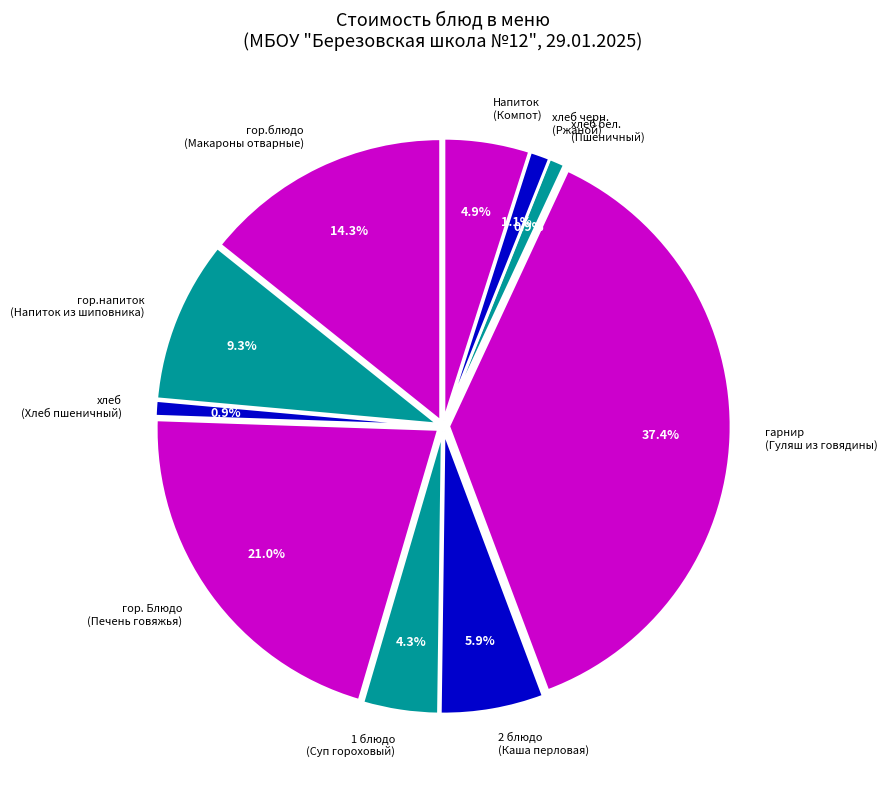

What is the largest slice in the pie chart?

гарнир (Гуляш из говядины)